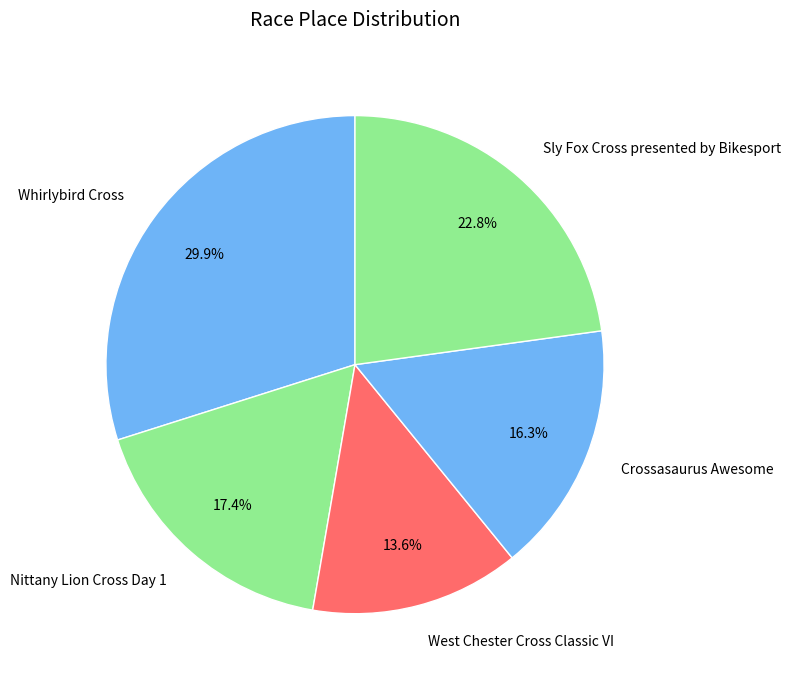

Which has a higher value, Nittany Lion Cross Day 1 or Crossasaurus Awesome?

Nittany Lion Cross Day 1